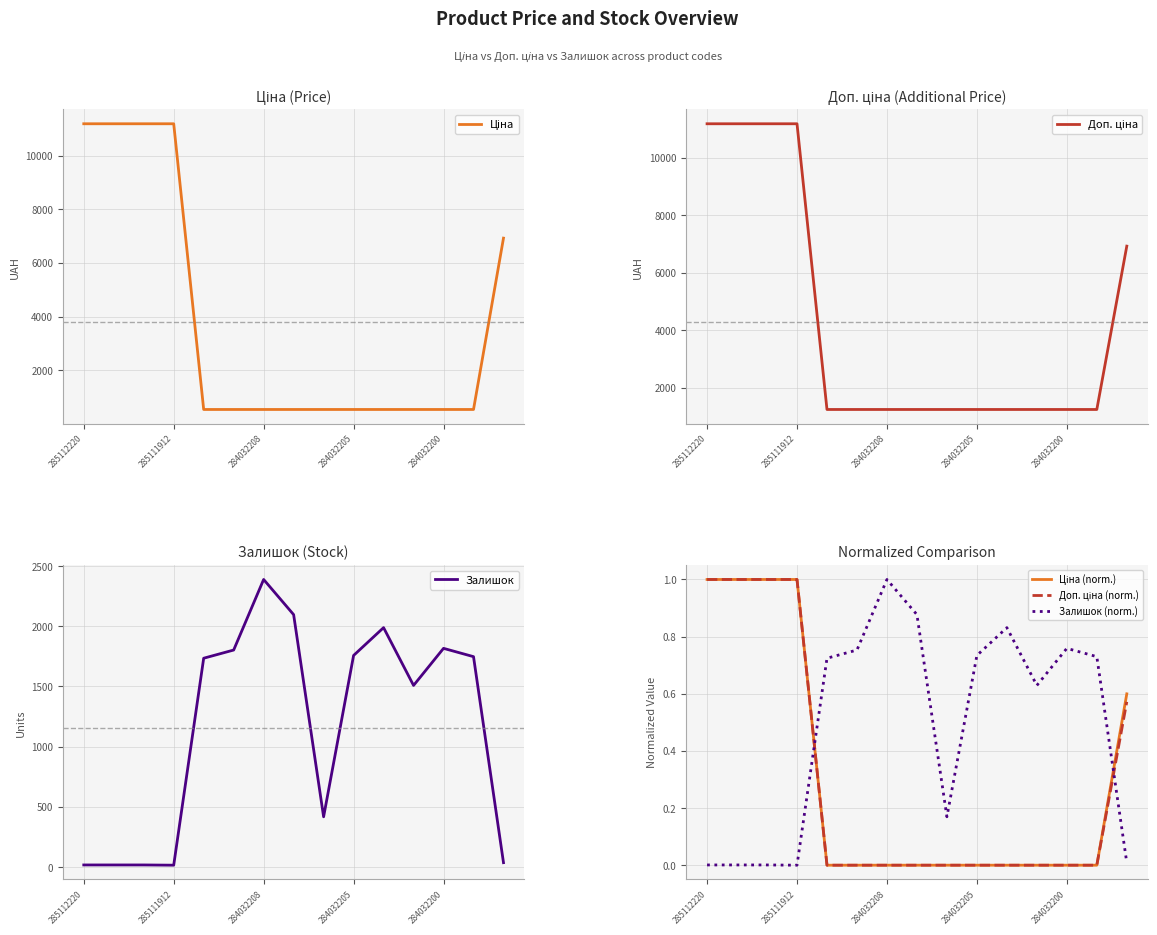

At which label does Залишок (norm.) reach its peak?

284032208